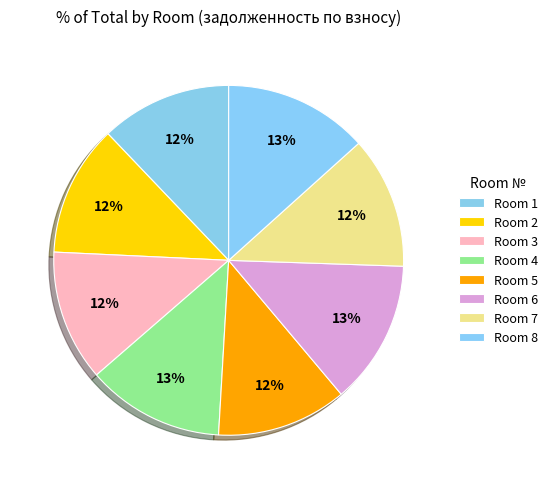

Which slice is the largest?

6